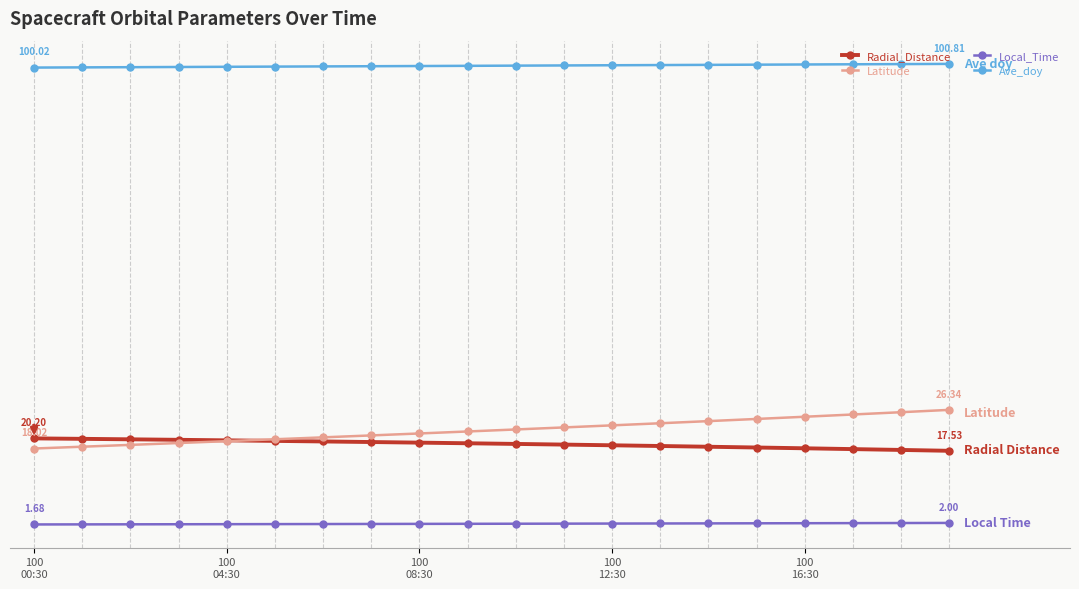

What are all the series names shown in the legend?

Radial_Distance, Latitude, Local_Time, Ave_doy